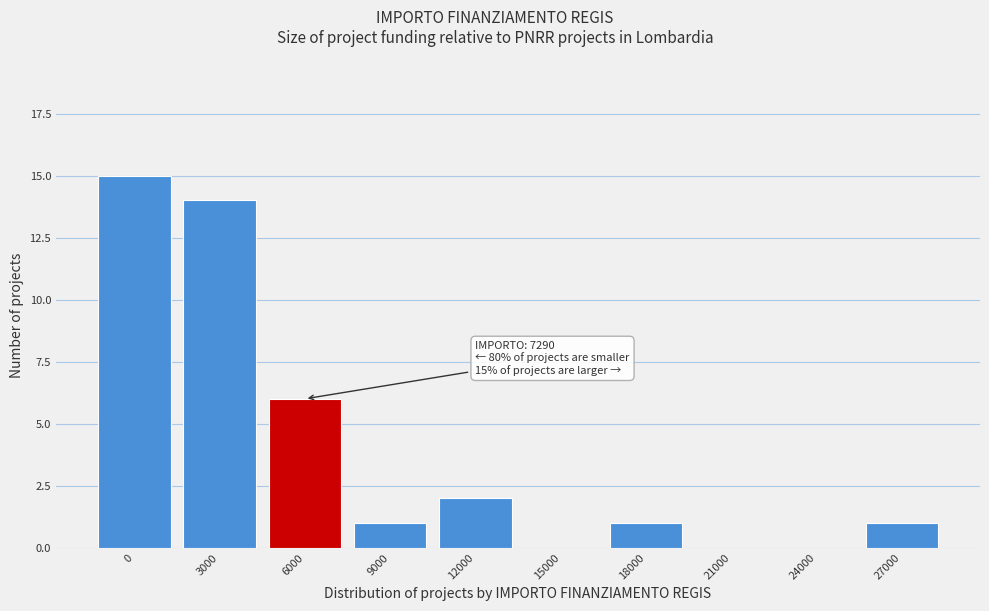

Reading left to right, what are all the values shown in this chart?

0=15	3000=14	6000=6	9000=1	12000=2	15000=0	18000=1	21000=0	24000=0	27000=1